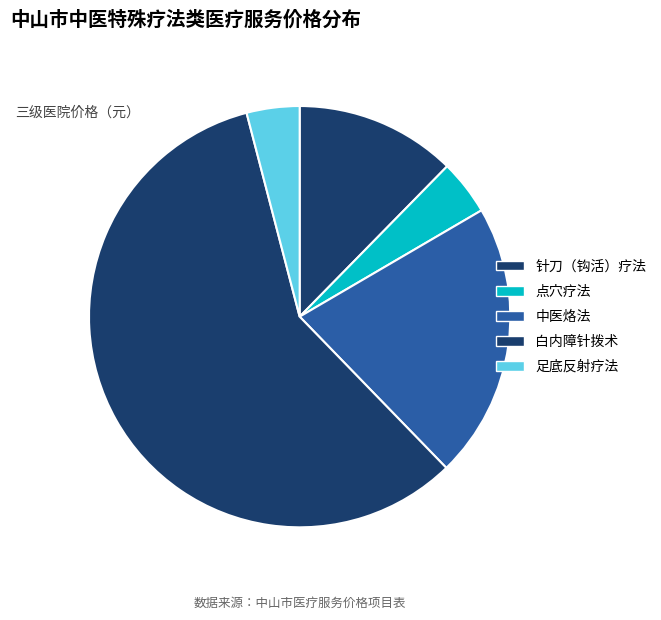

What is the change in value from 中医烙法 to 白内障针拨术?

+210